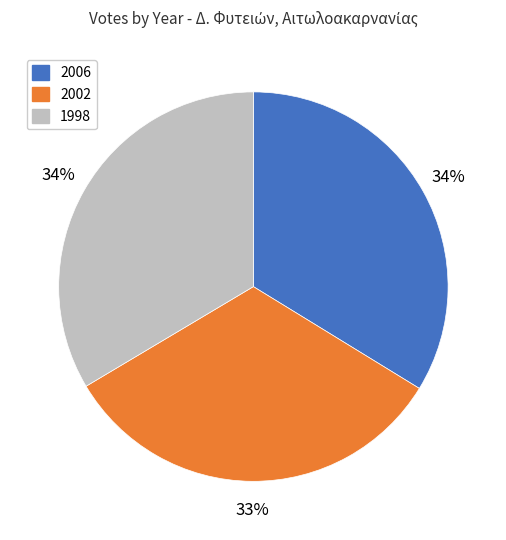

Is there any slice that represents more than half of the pie?

No